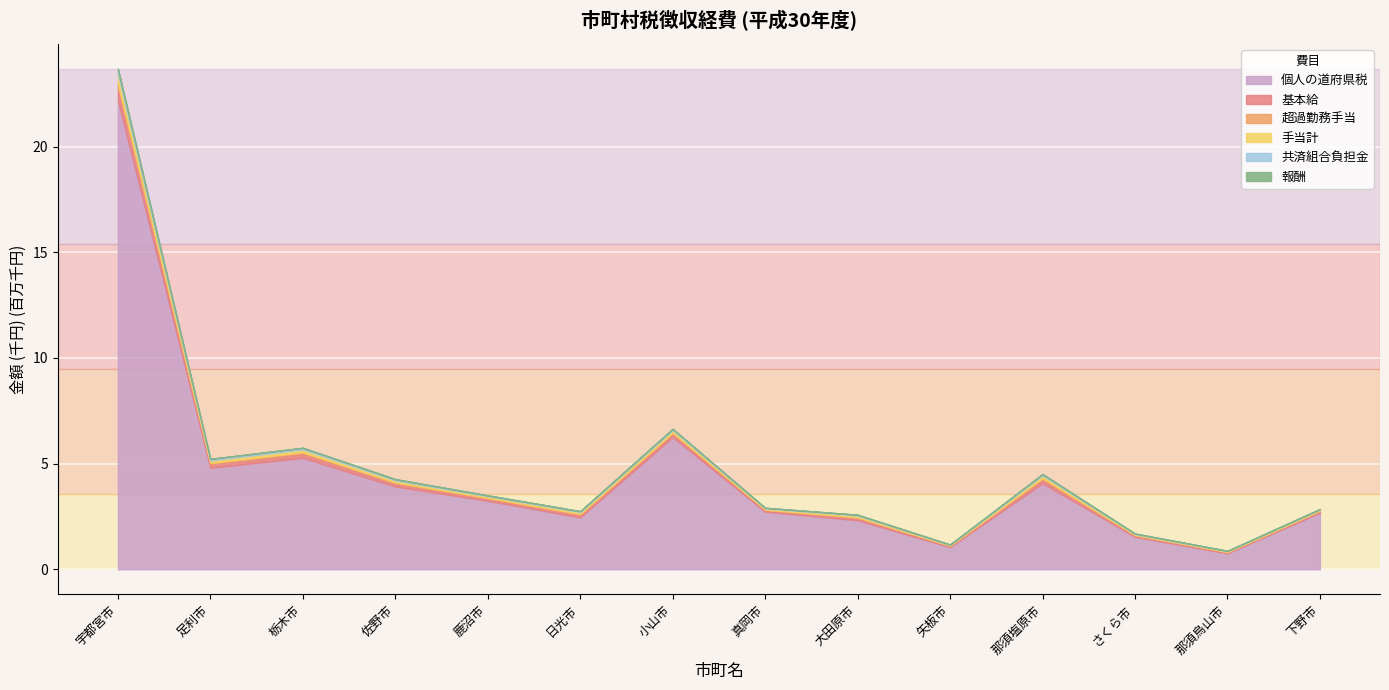

Which category has the lowest value in the 超過勤務手当 series?

矢板市